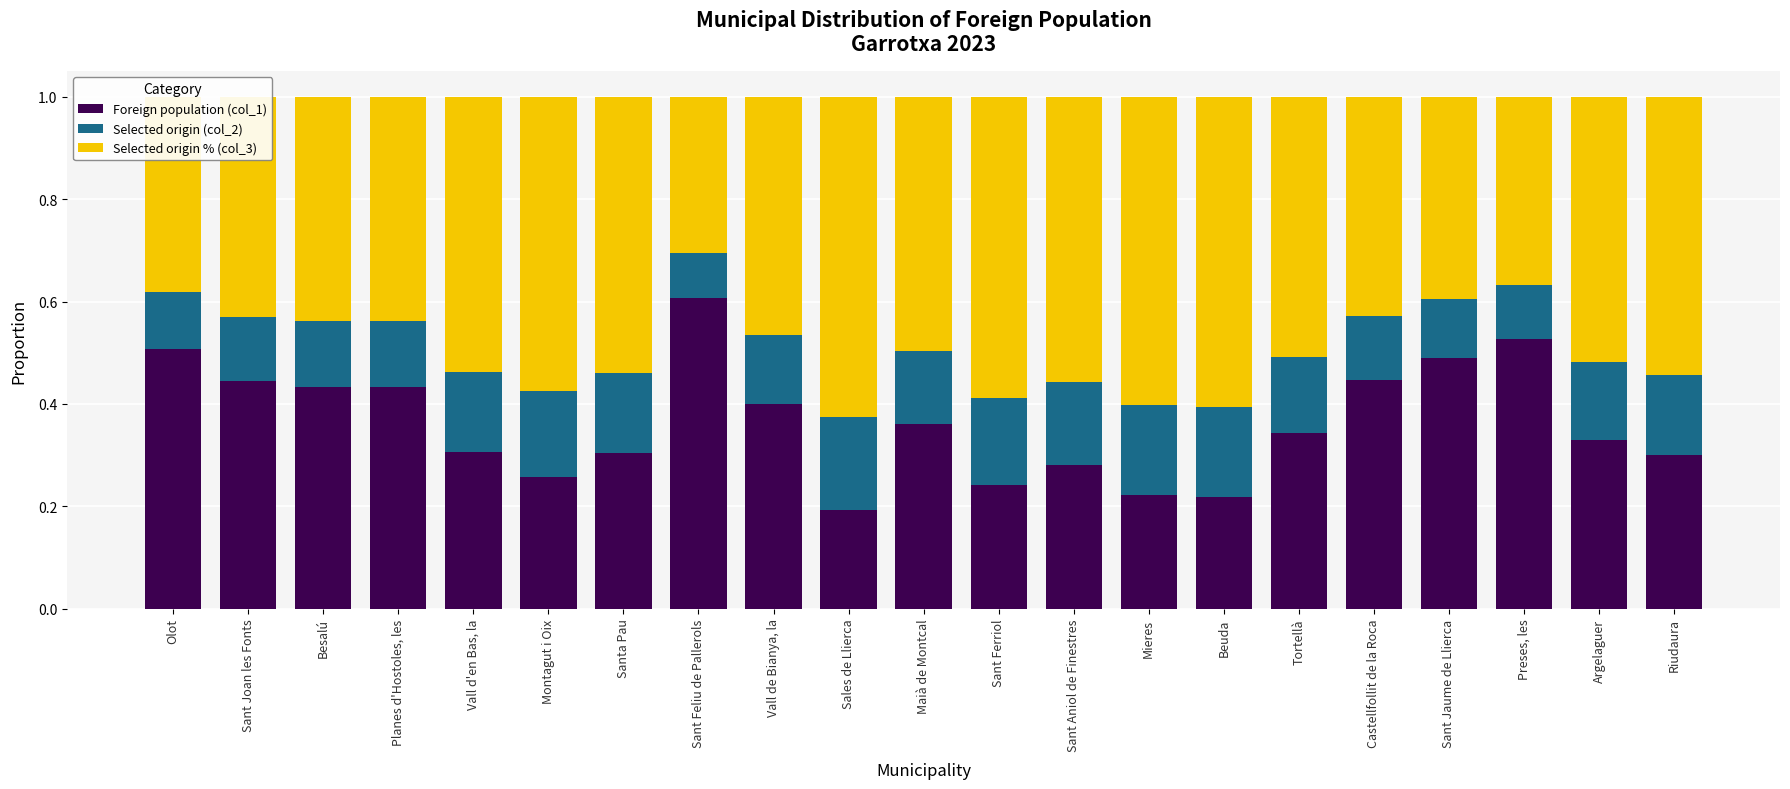

Rank the categories by Foreign population (col_1) value from lowest to highest.

Sales de Llierca, Beuda, Mieres, Sant Ferriol, Montagut i Oix, Sant Aniol de Finestres, Riudaura, Santa Pau, Vall d'en Bas, la, Argelaguer, Tortellà, Maià de Montcal, Vall de Bianya, la, Besalú, Planes d'Hostoles, les, Sant Joan les Fonts, Castellfollit de la Roca, Sant Jaume de Llierca, Olot, Preses, les, Sant Feliu de Pallerols